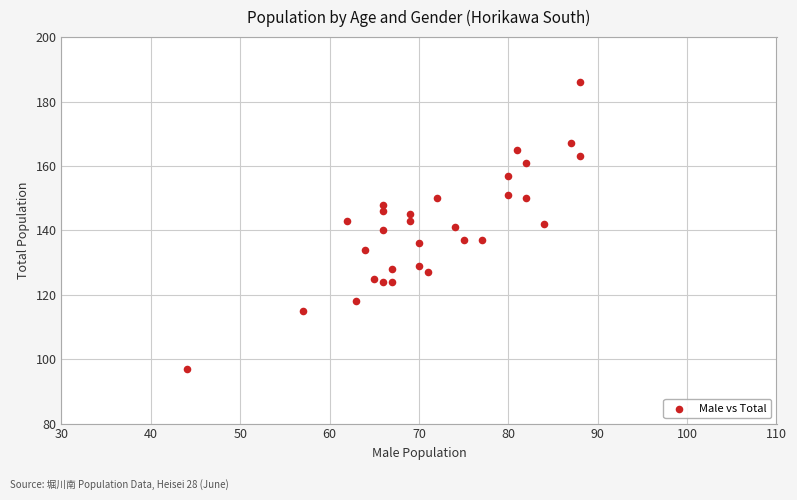

What is the range of Y values (max minus min)?

89